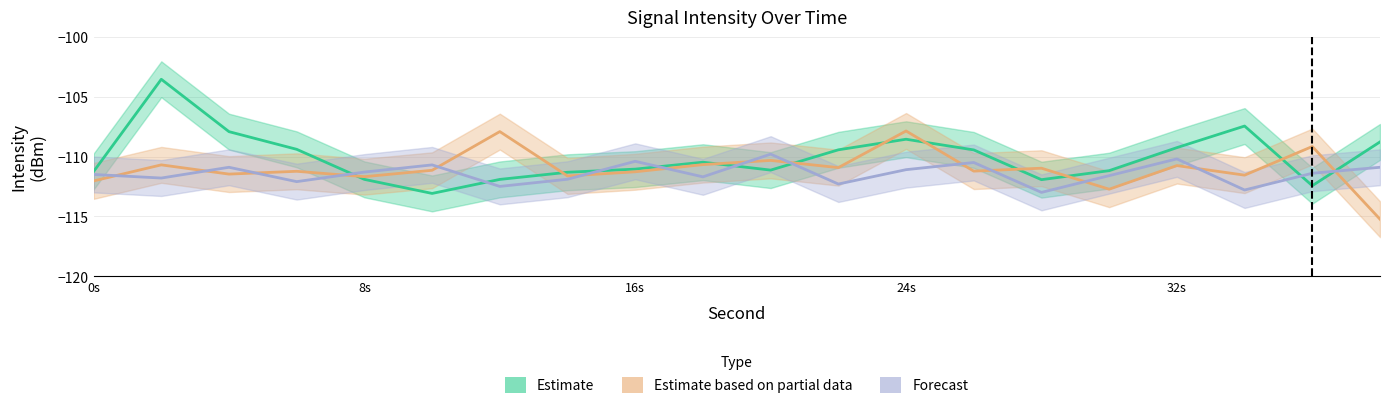

True or false: Estimate has more than 0 points higher than both neighbors.

True